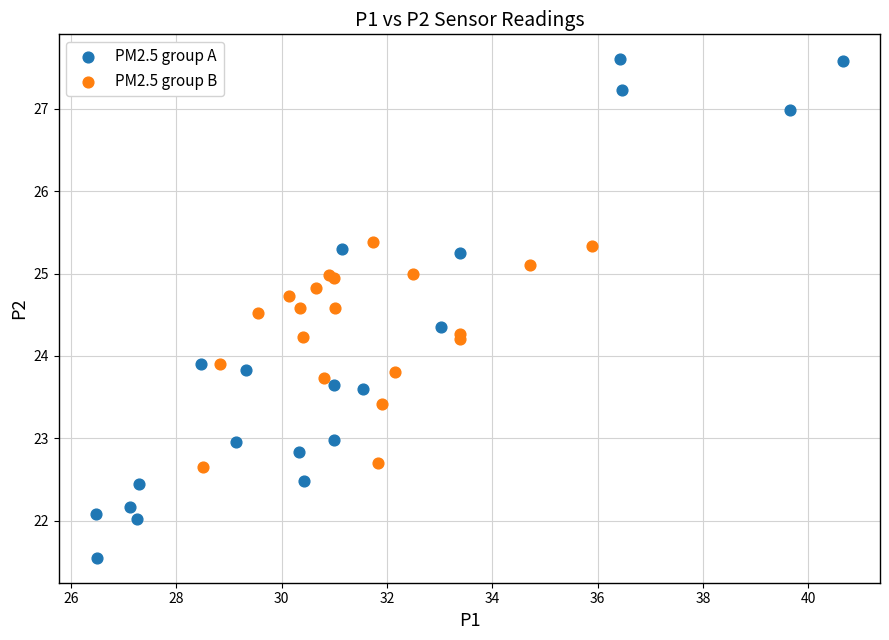

Which series contains the lowest Y value?

PM2.5 group A